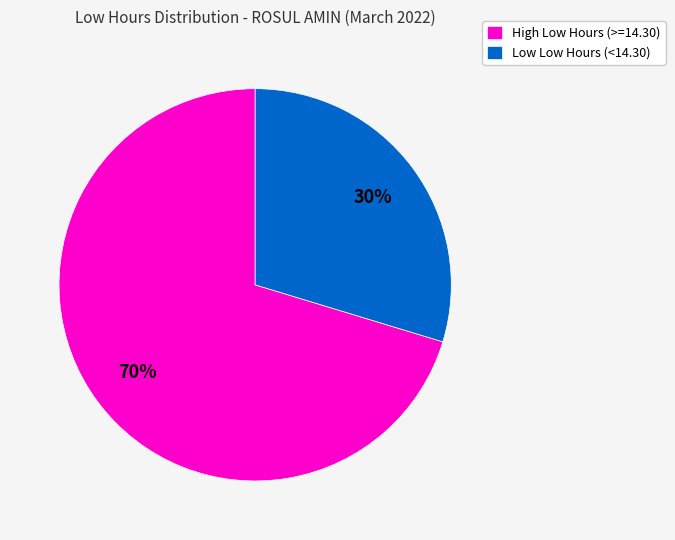

What is the smallest slice in the pie chart?

Low Low Hours (<14.30)